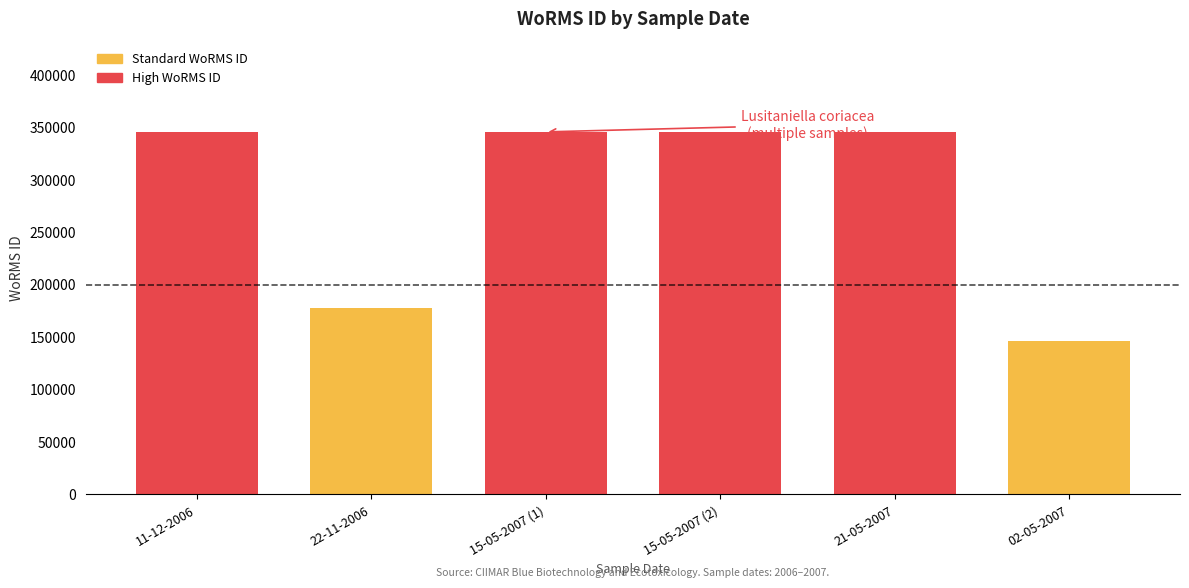

Is it true that WoRMS ID equals 81669 at 15-05-2007 (1)?

False